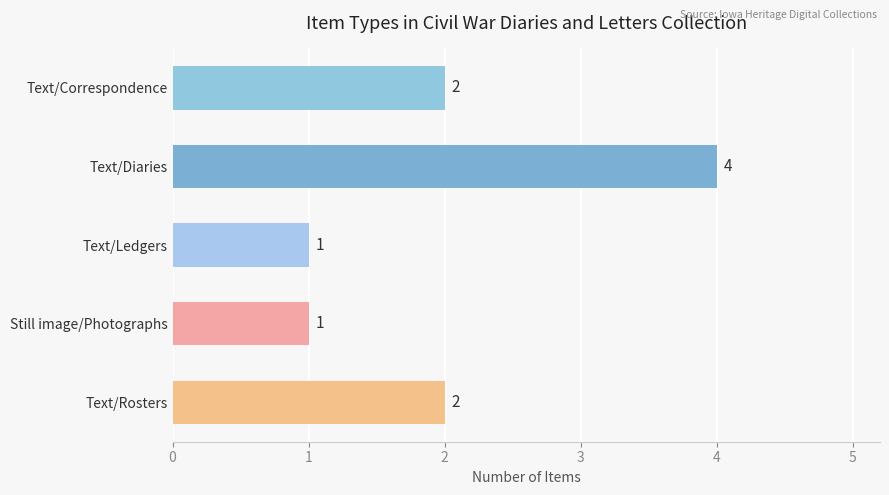

What is the difference between the maximum and second lowest values?

3